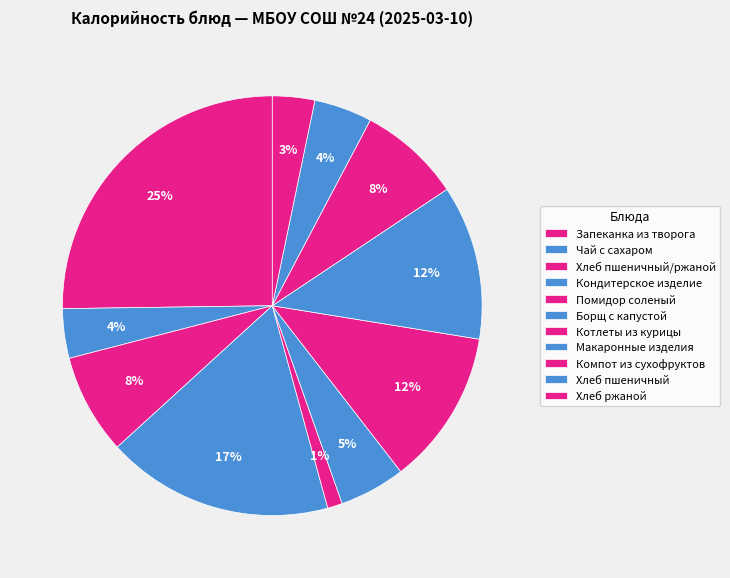

How many segments does this pie chart have?

11